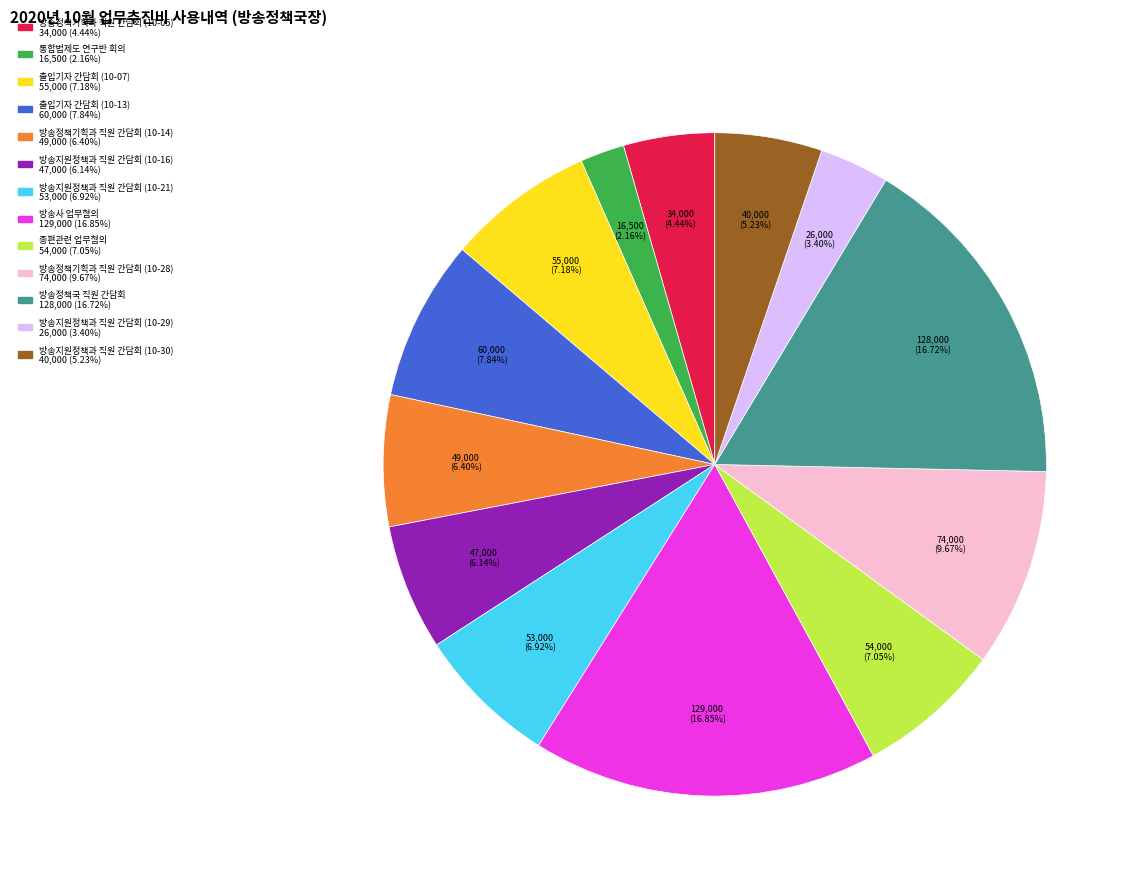

Is there a majority slice in this chart?

No